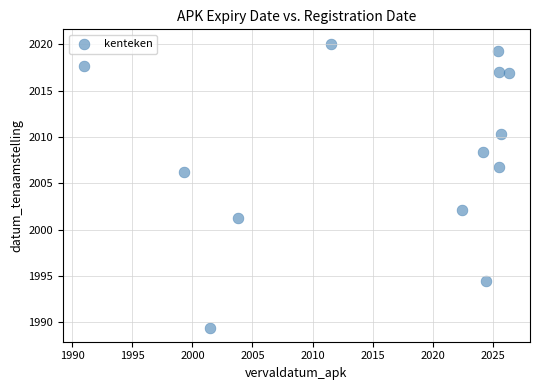

What is the range of X values (max minus min)?

35.3